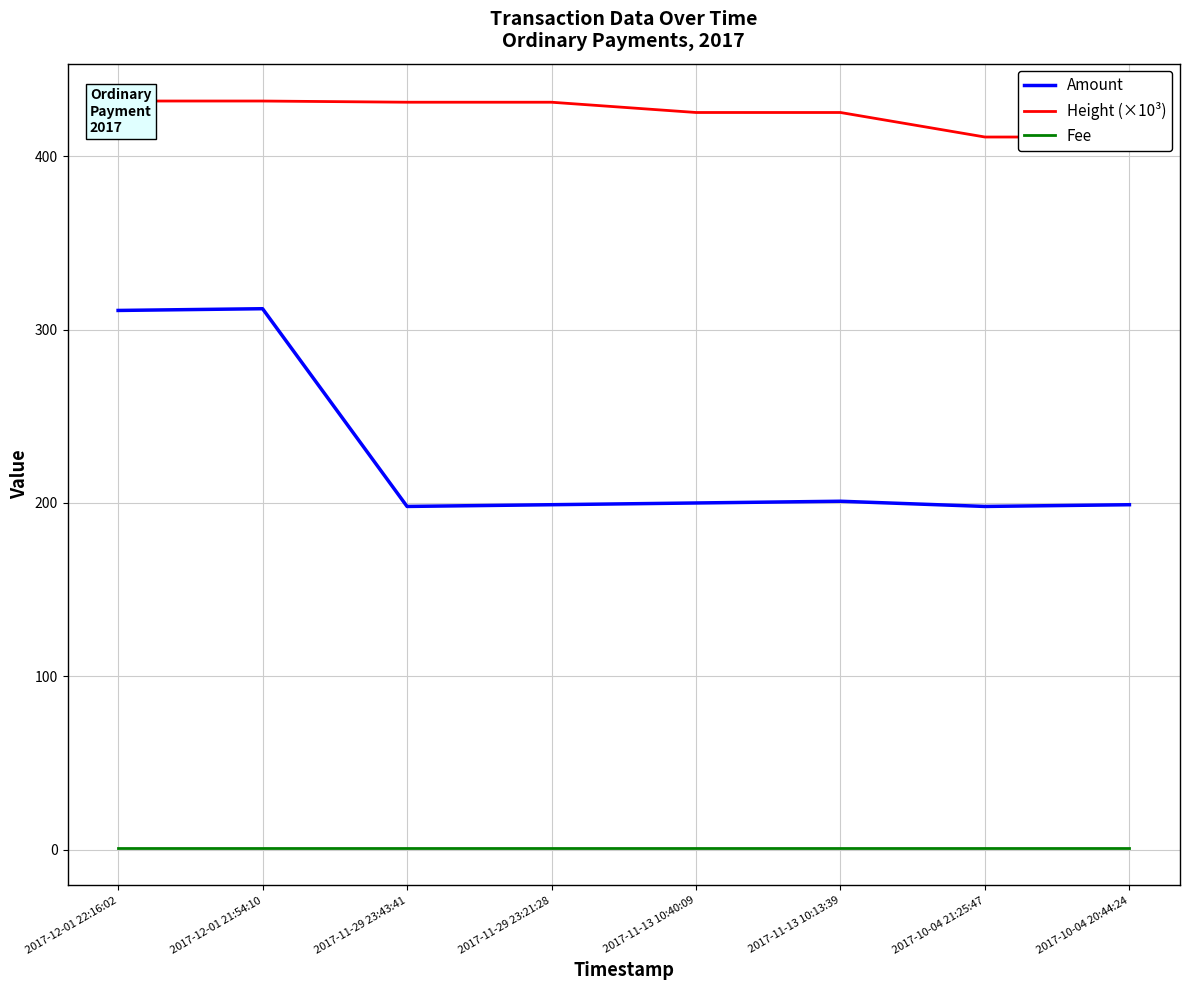

True or false: Fee and Height (×10³) intersect in this chart.

False